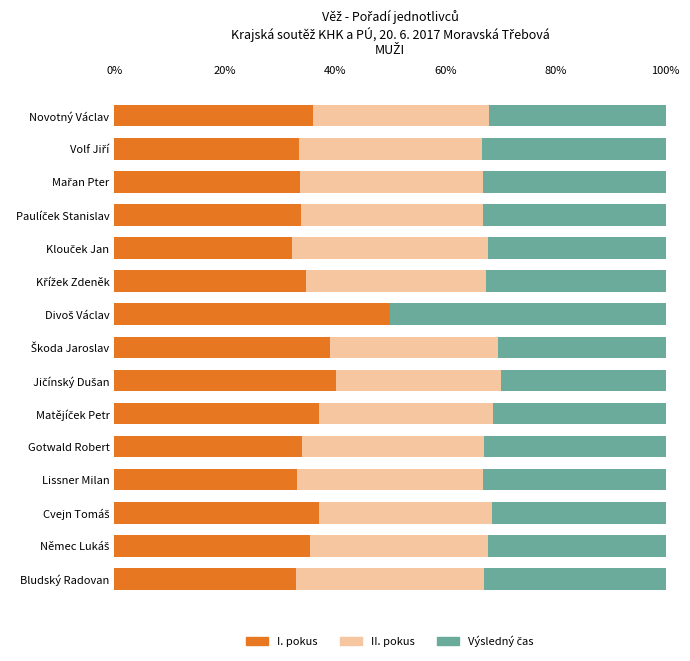

What is the total value across all series at Gotwald Robert?

100.0